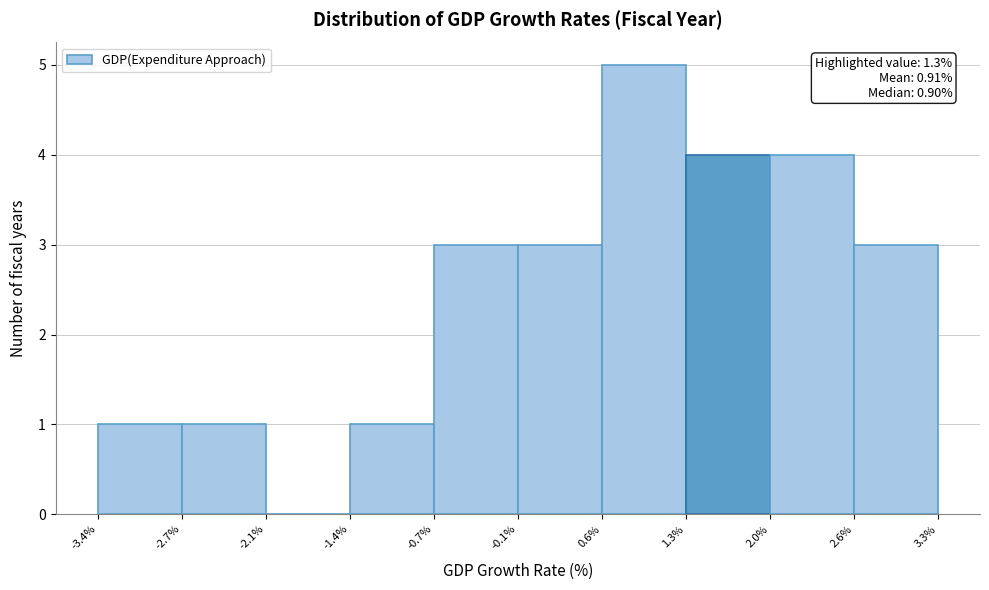

Which range on the x-axis has the tallest bar?

0.6% to 1.3%